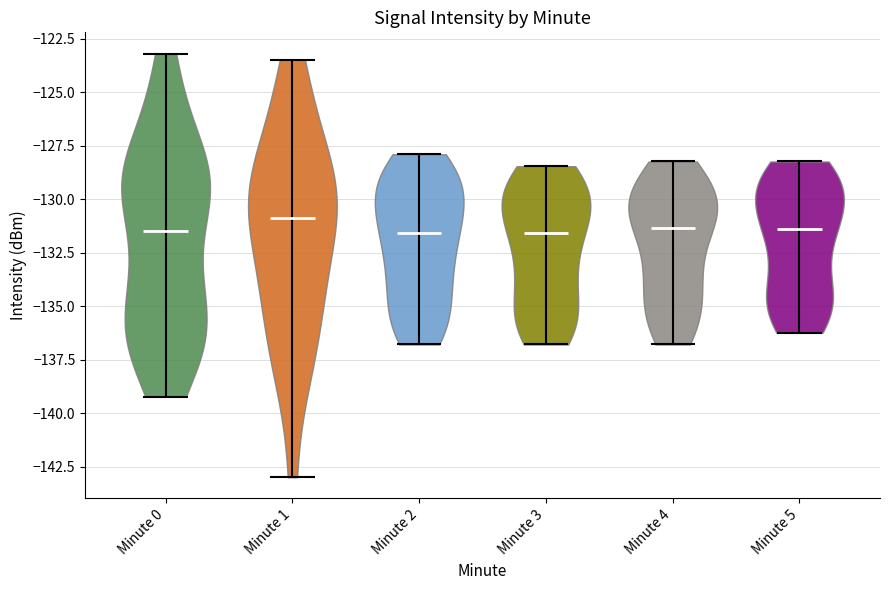

What is the highest point the violin for Minute 1 reaches on the y-axis? The values are not printed on the chart, so give them approximately, as read against the axis.

-123.5